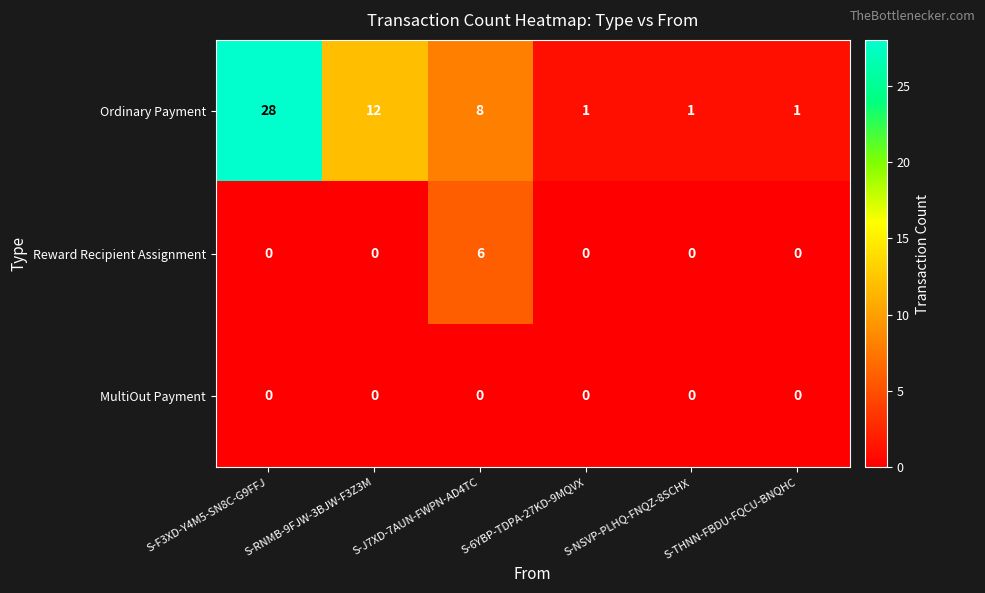

Which label corresponds to the largest value in the chart?

S-F3XD-Y4M5-SN8C-G9FFJ